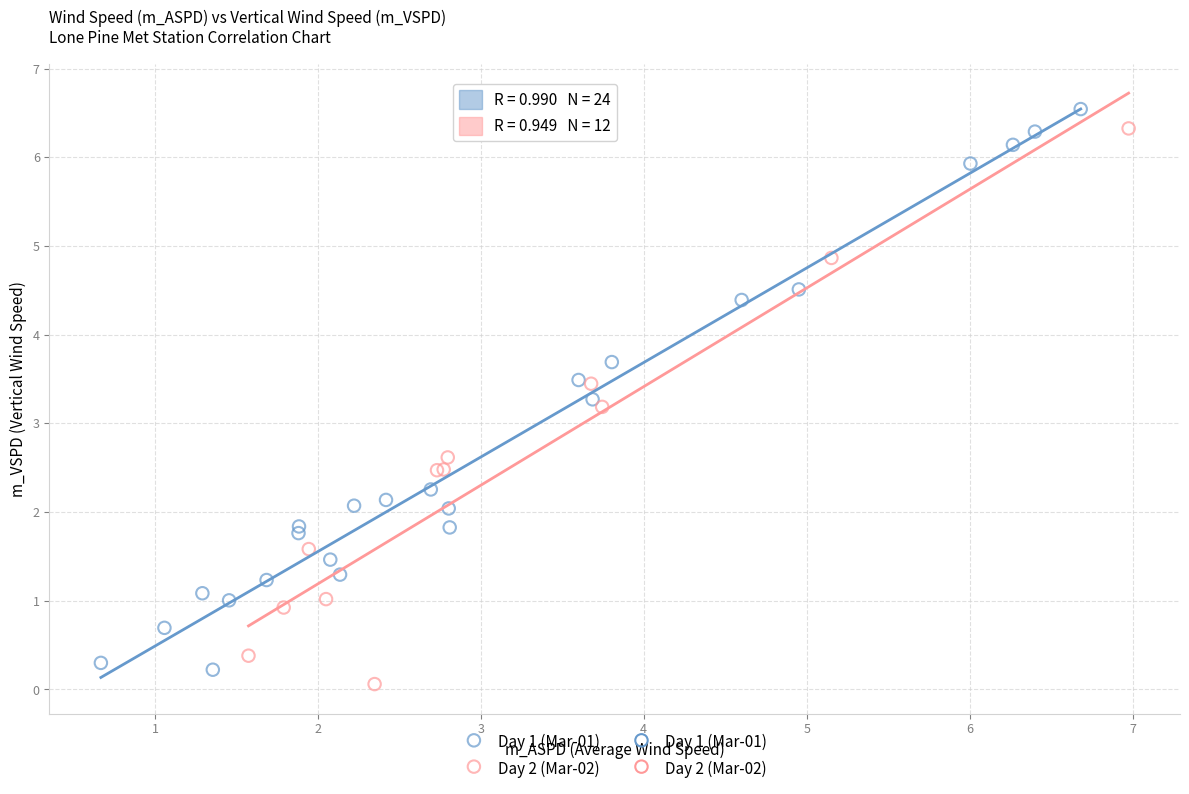

Which series reaches the maximum Y coordinate?

Day 1 (Mar-01)